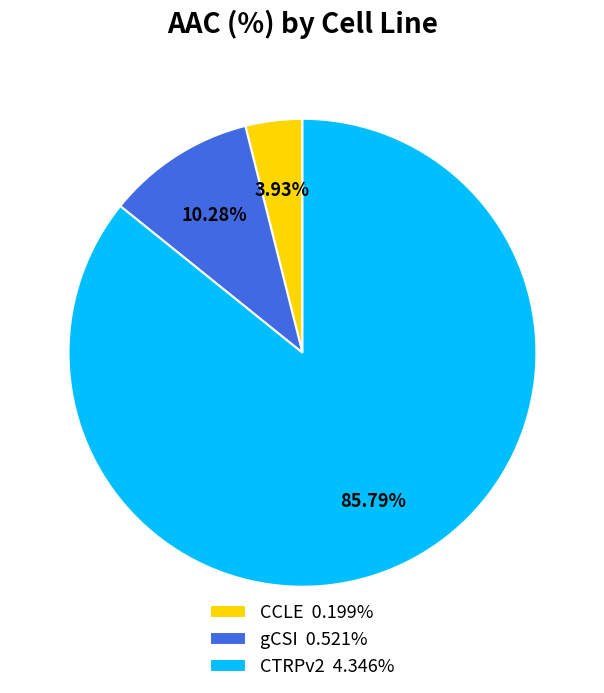

To the nearest percent, what percentage of the pie is gCSI?

10%